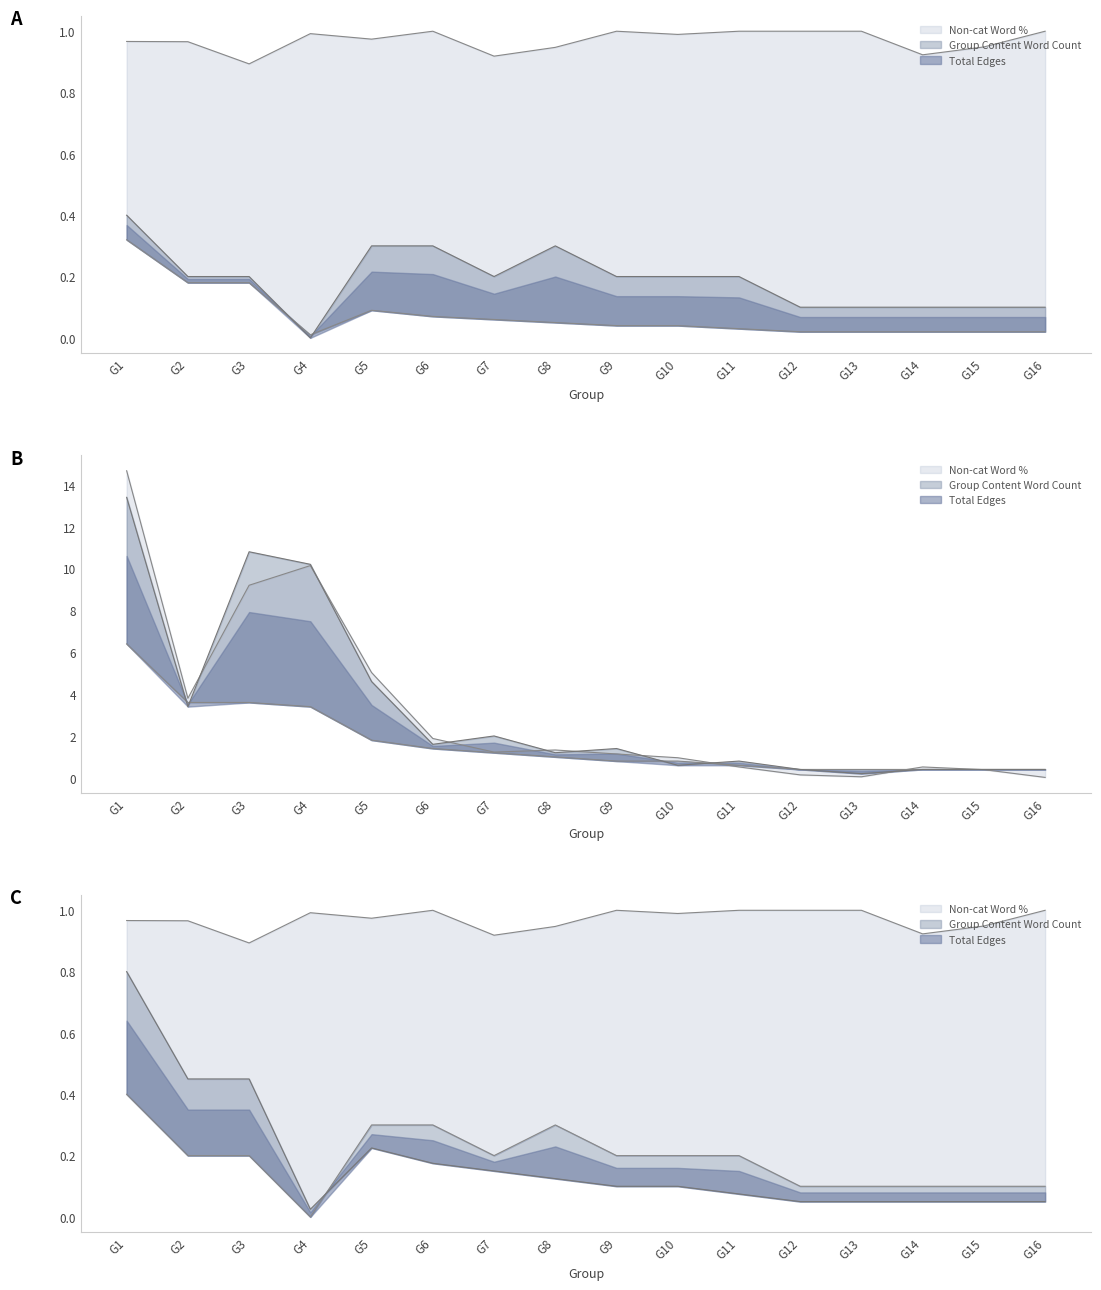

True or false: Max Vertices in Component has a value of 0.0 at G4.

False